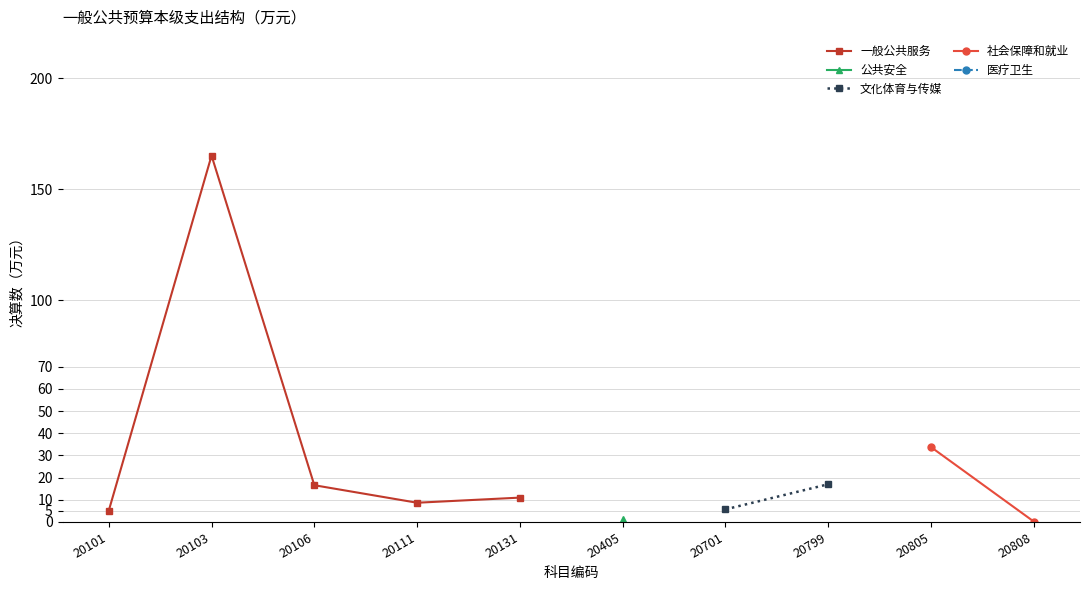

Is it true that 文化体育与传媒 equals -12.7 at 20106?

False